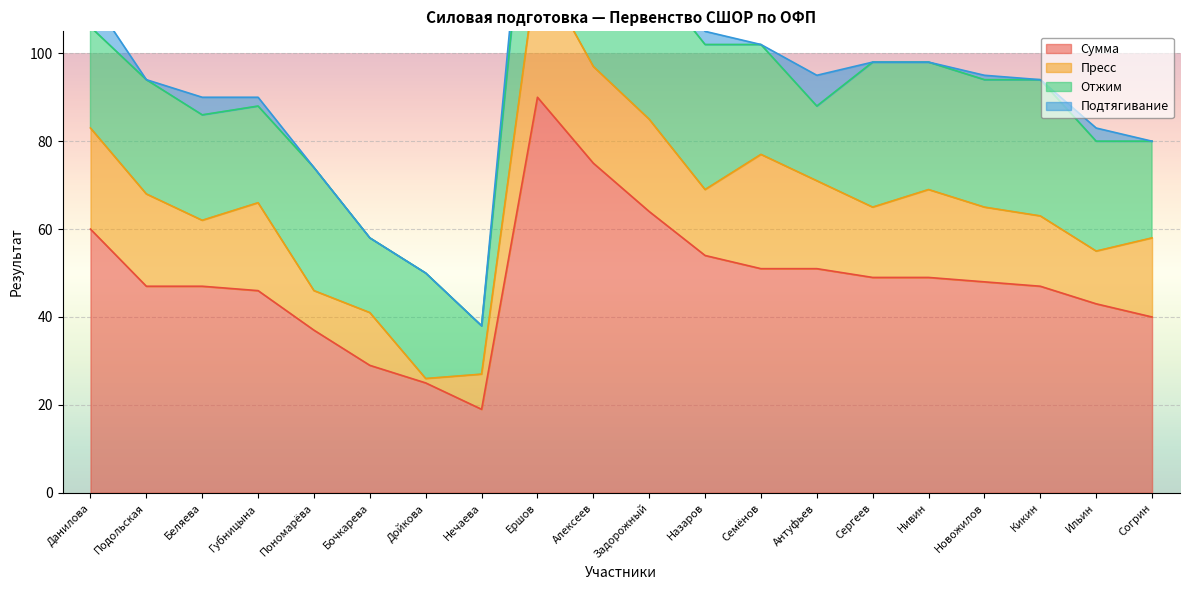

Which series has the largest total across all categories?

Сумма